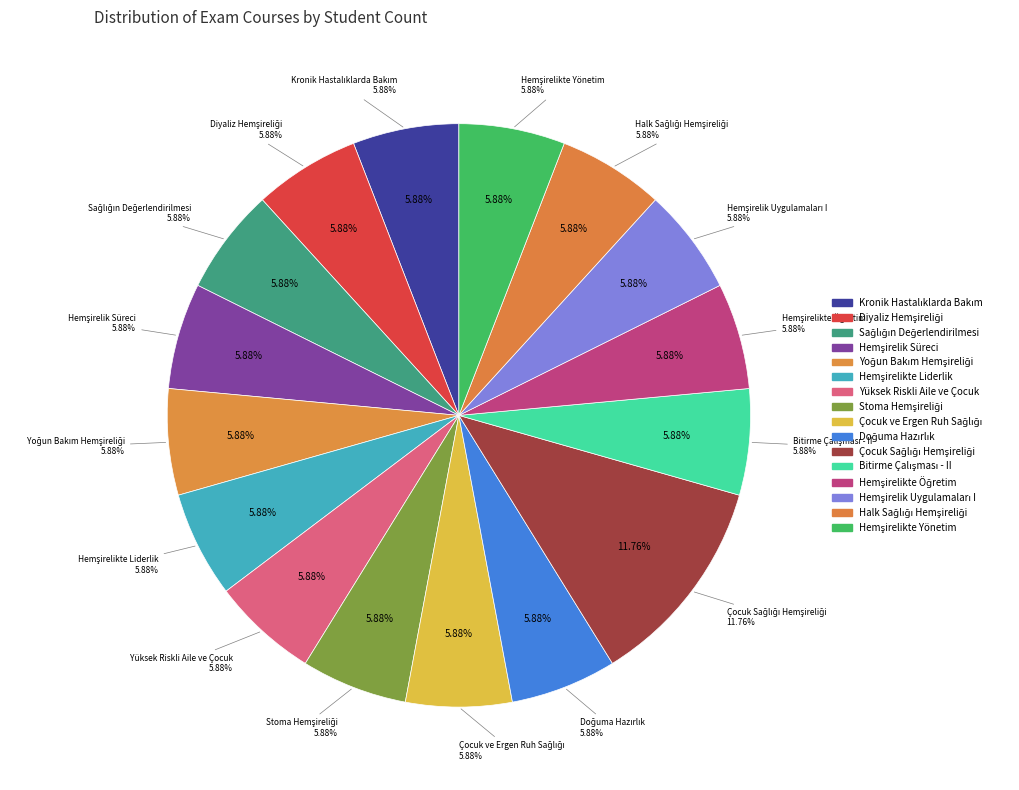

Which category has the biggest portion of the pie?

Yüksek Riskli Aile ve Çocuk